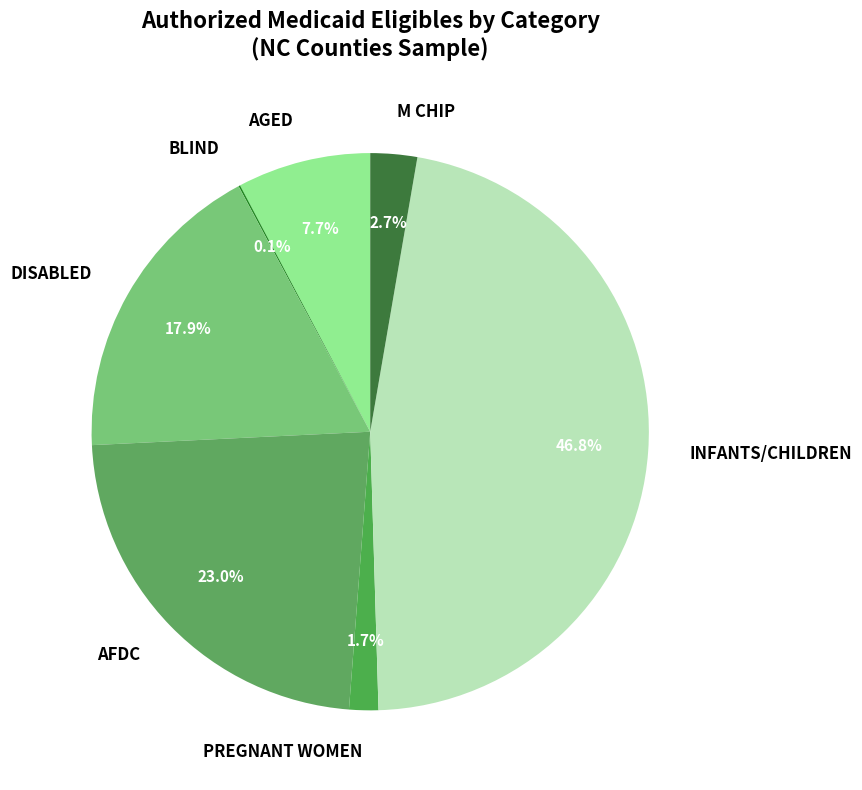

Does any single category account for the majority?

No